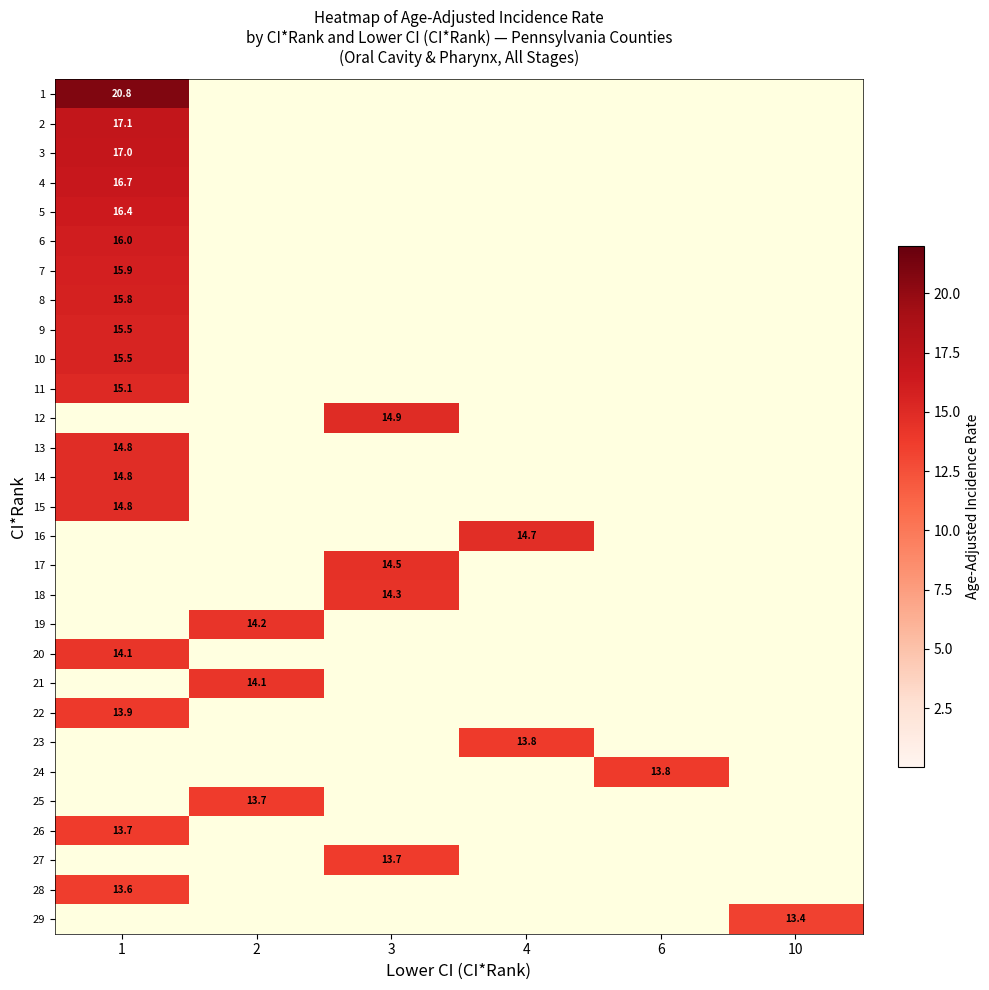

The 3 series shows 17.0 at 1. True or false?

True